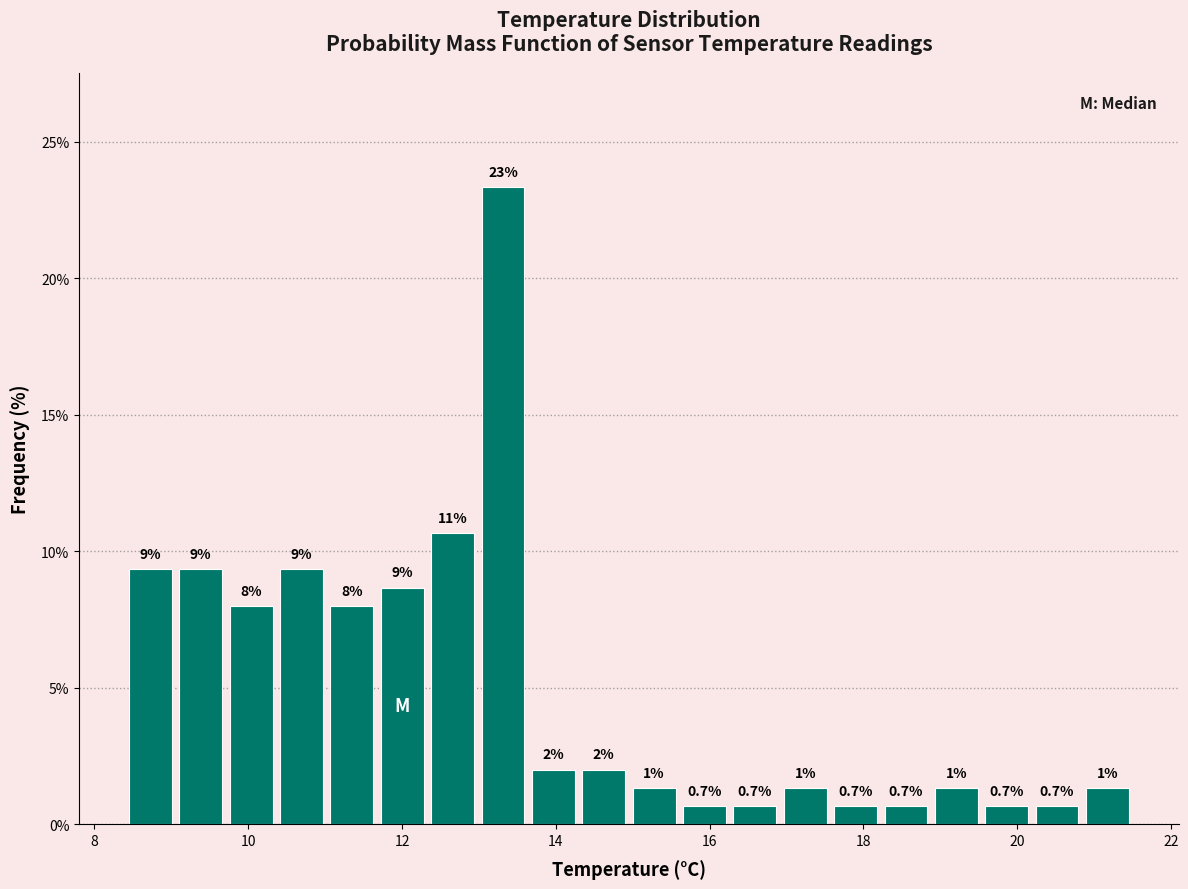

Around what value on the x-axis is the tallest bar? Give the approximate position of its centre, as read against the axis.

13.4